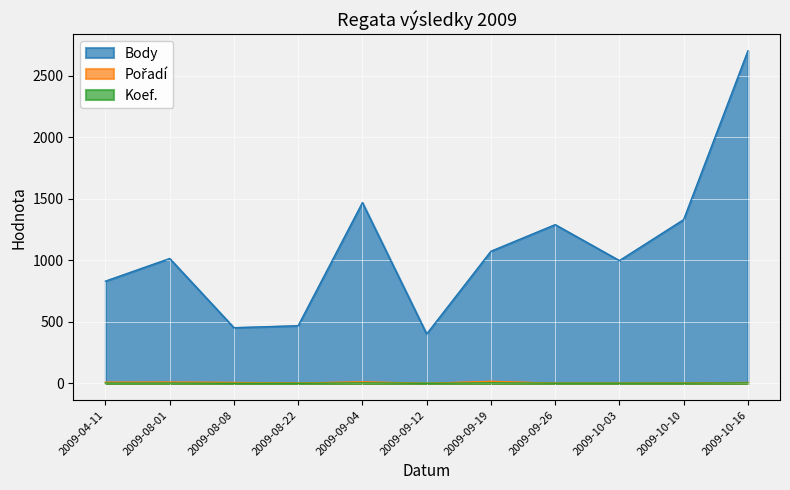

What is the highest value of the Koef. series?

5